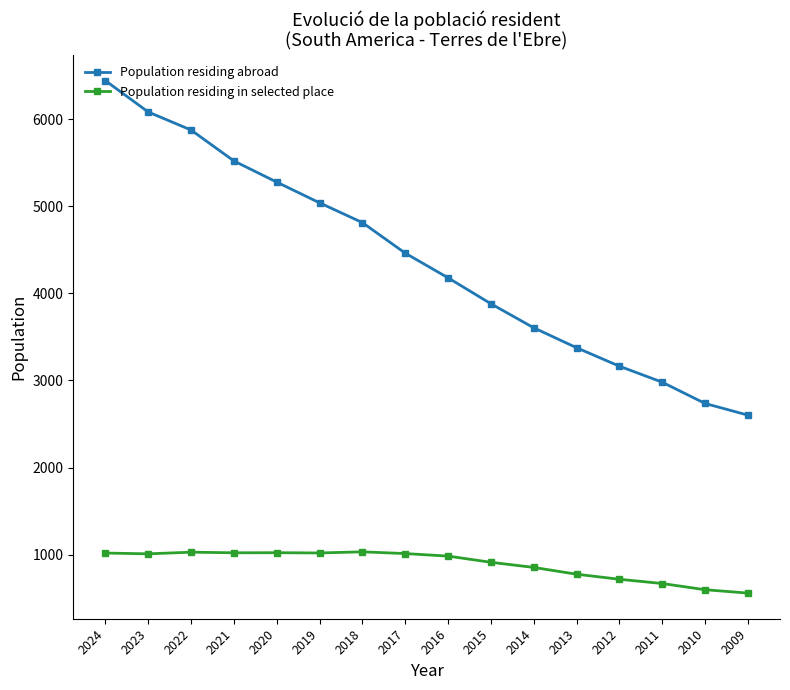

How many data points in Population residing abroad are less than 4462?

8